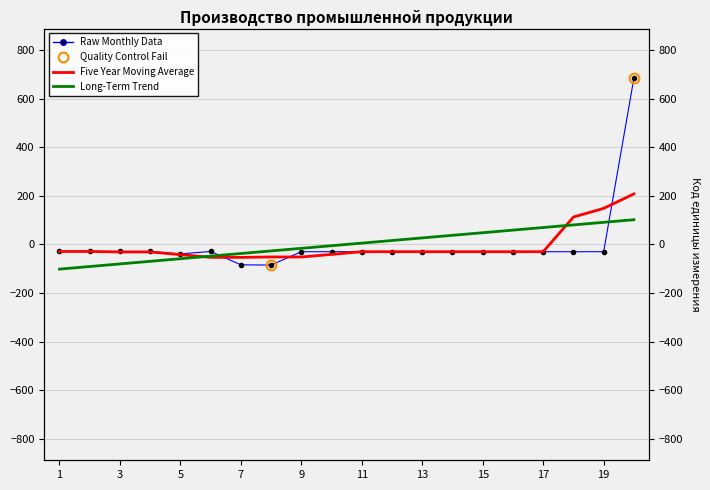

The value of Five Year Moving Average at 12 is -30.1. True or false?

True